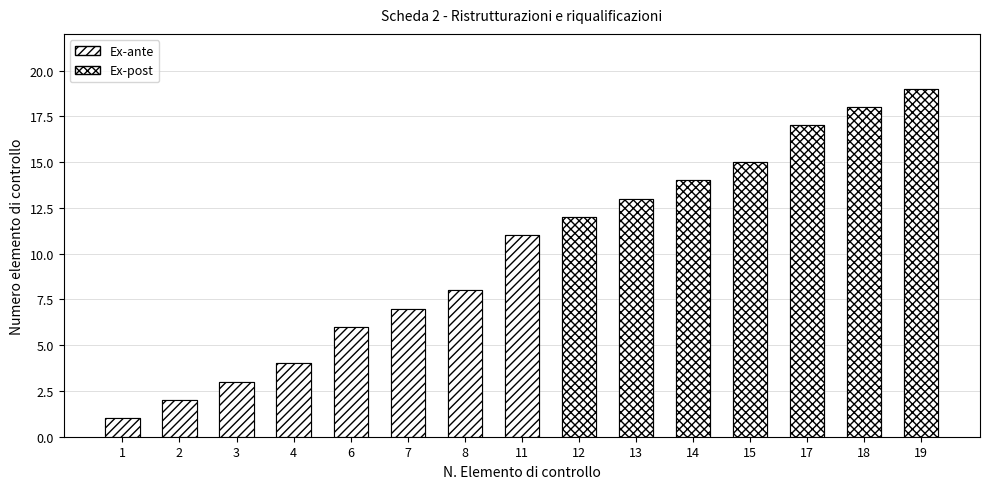

What is the greatest value displayed?

19